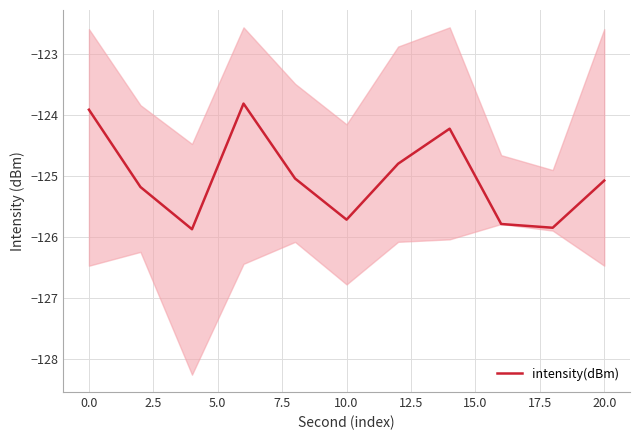

What is the maximum value shown in the chart?

-123.8